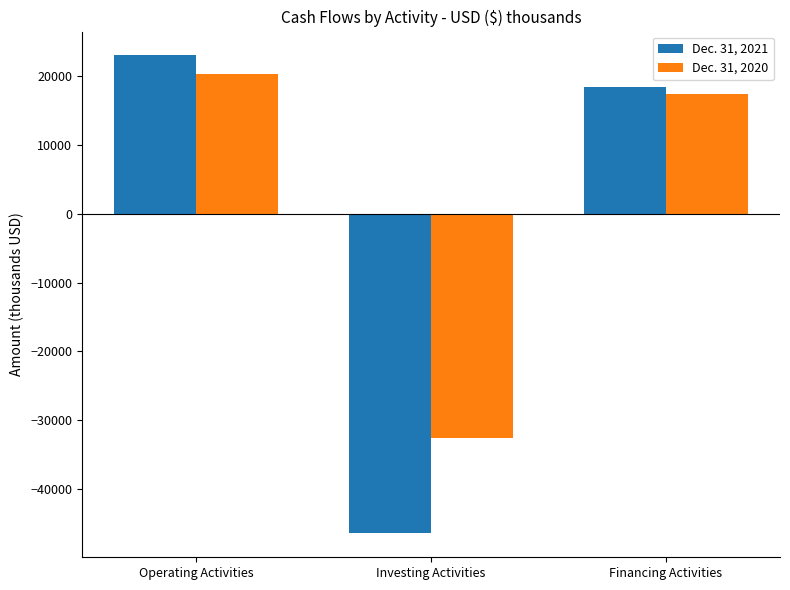

Which series has the largest range (max minus min)?

Dec. 31, 2021